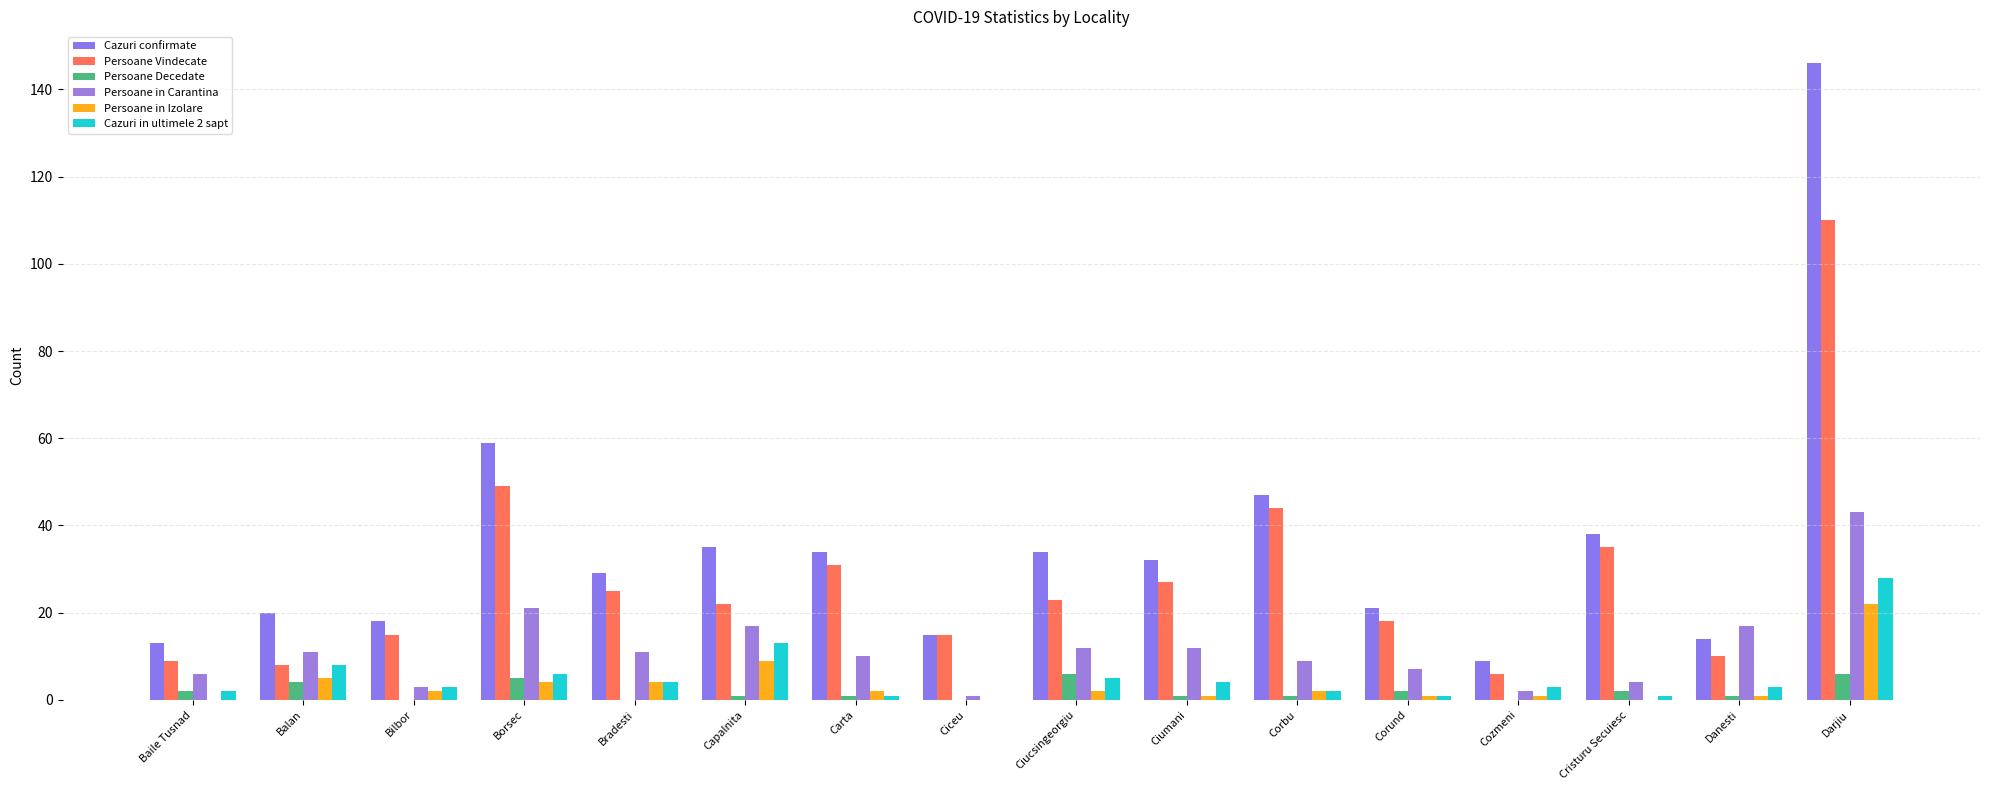

What is the difference between the highest and lowest values at Danesti?

16